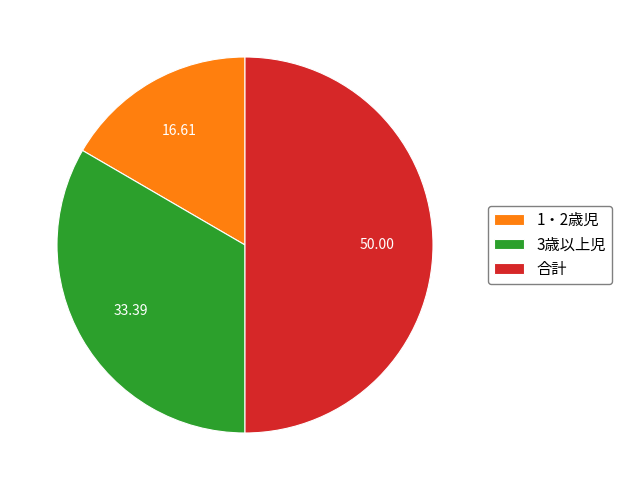

Is the sum of 合計 and 3歳以上児 greater than half?

Yes